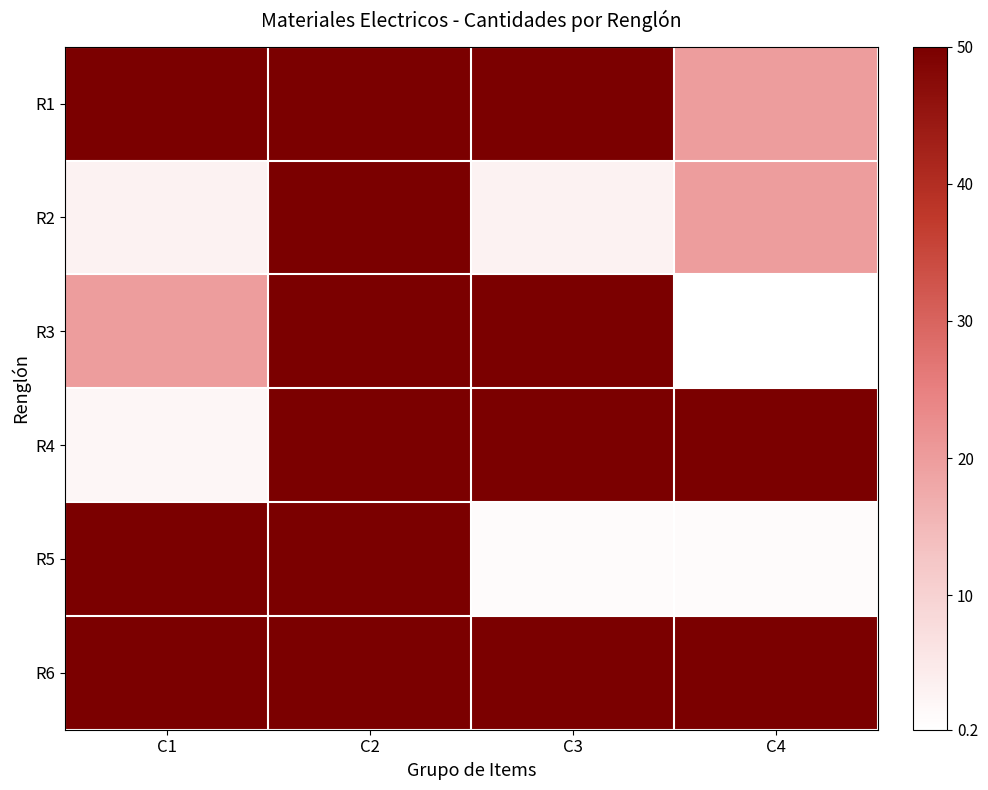

Which series has the widest spread of values?

R3